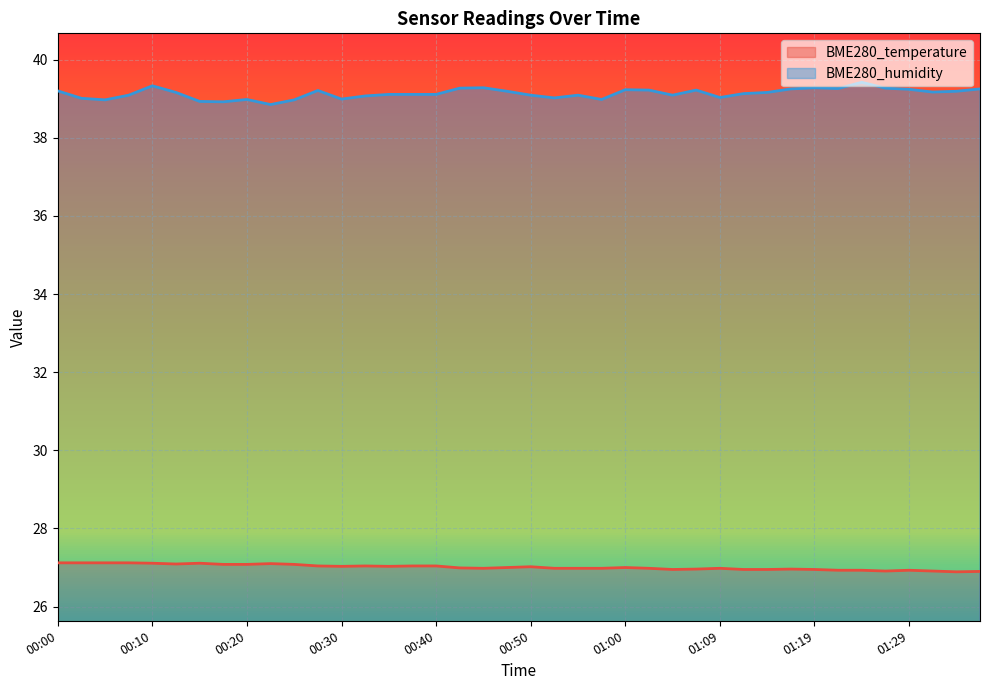

Which series has the largest total across all categories?

BME280_humidity